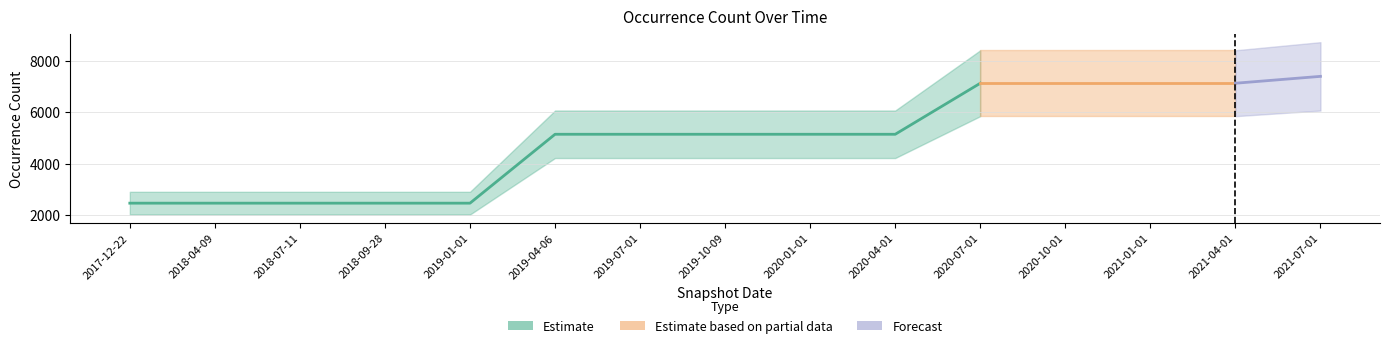

How many values are below 5145?

5